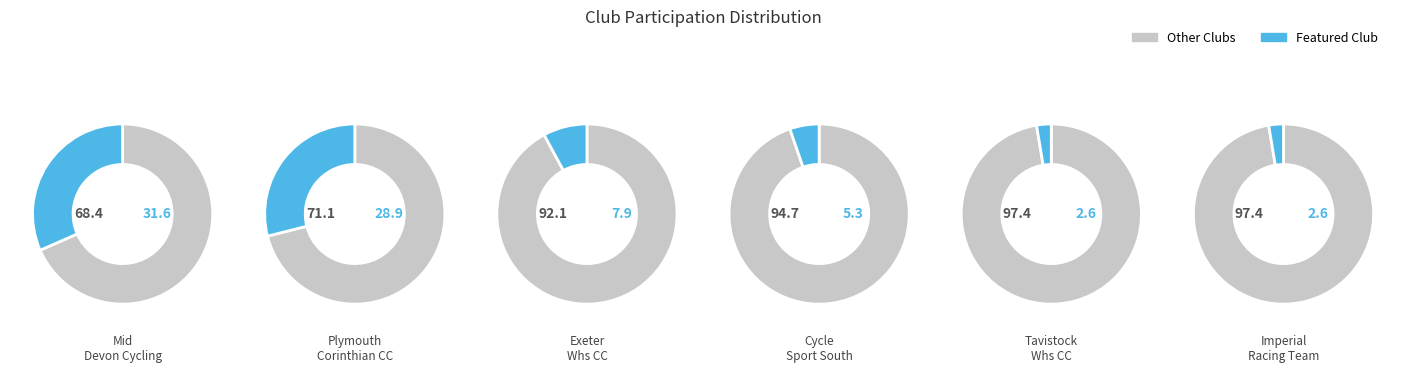

Which category has the biggest portion of the pie?

Mid Devon Cycling Club